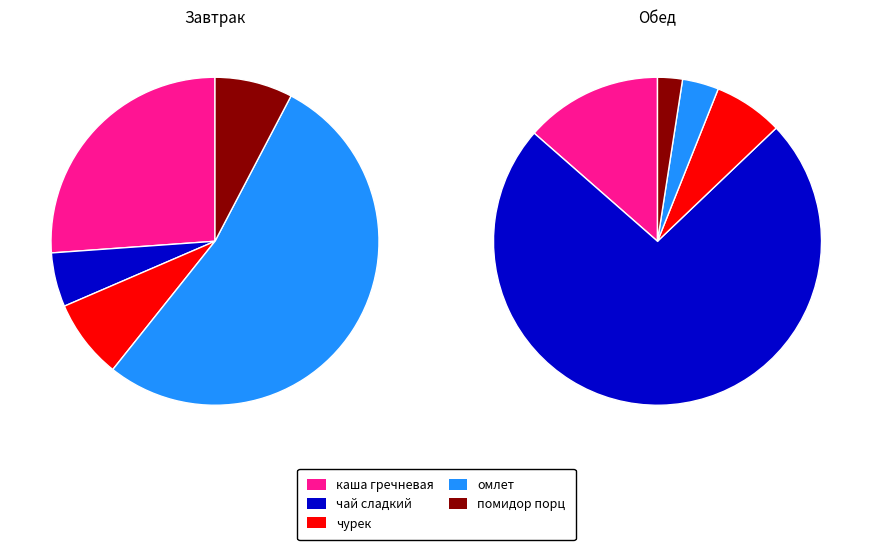

To the nearest percent, what is the average slice percentage?

20%